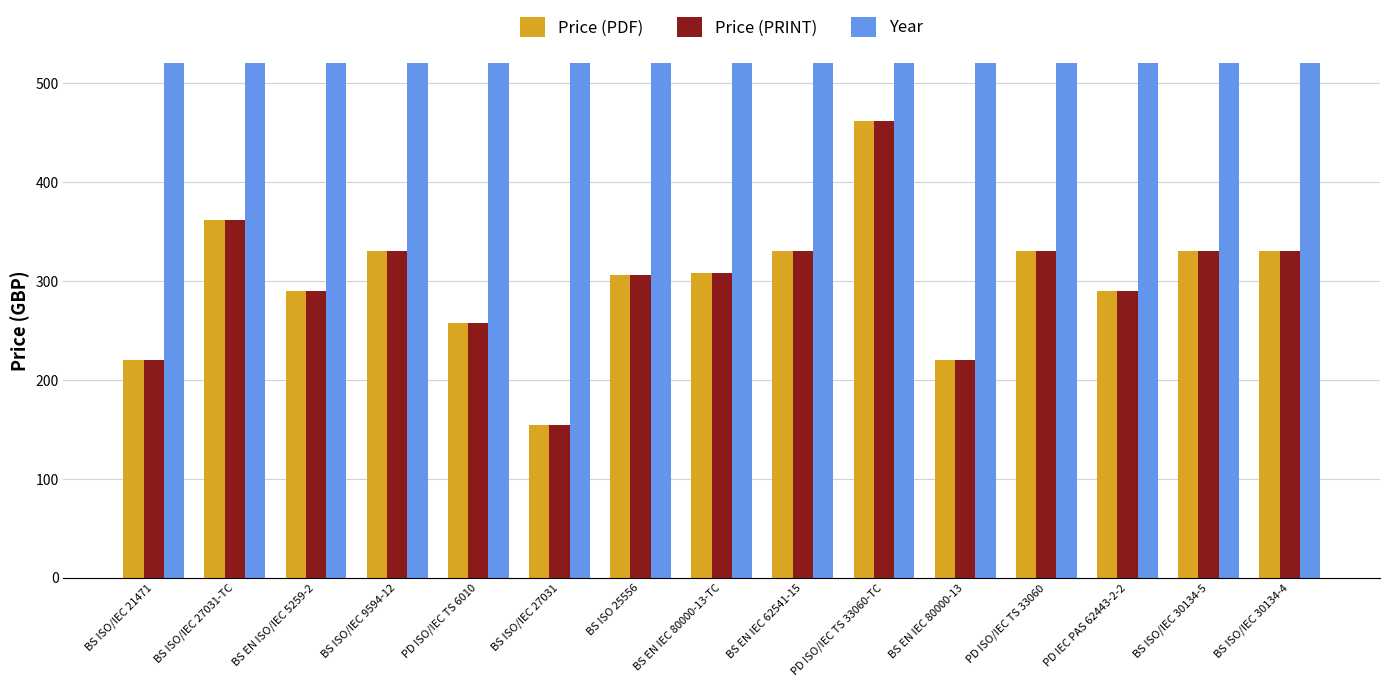

Are the bars grouped side by side (vs. stacked)?

Yes